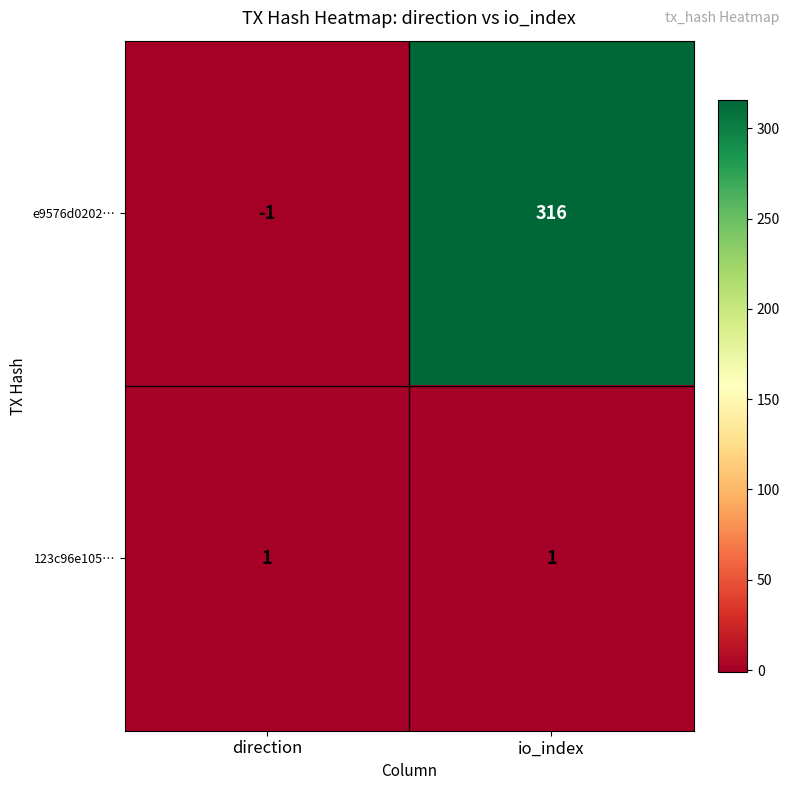

Reading left to right, what are all the values shown in this chart?

e9576d0202…: -1	316
123c96e105…: 1	1